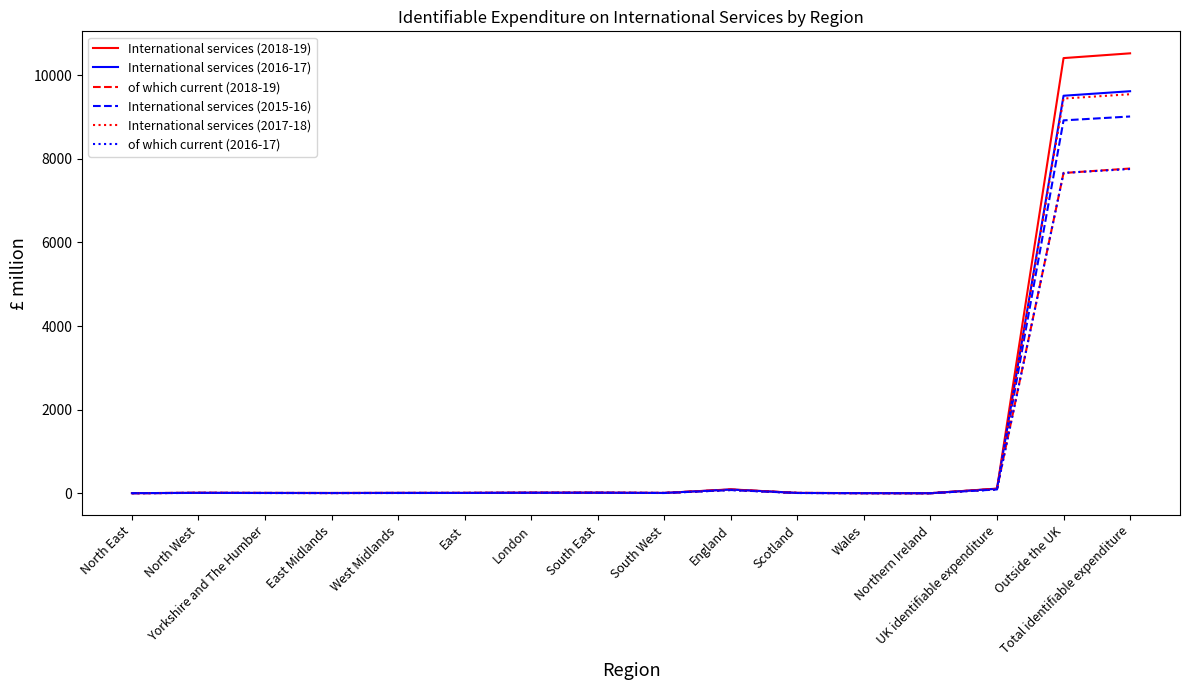

What is the sum of all International services (2018-19) values?

21244